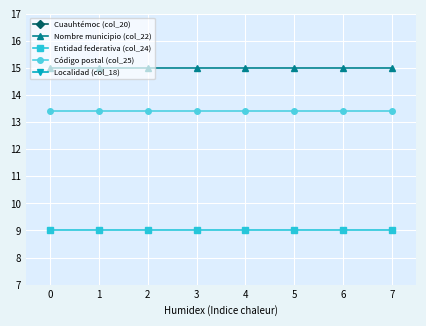

Between 2 and 6, which series saw the biggest shift?

Cuauhtémoc (col_20)